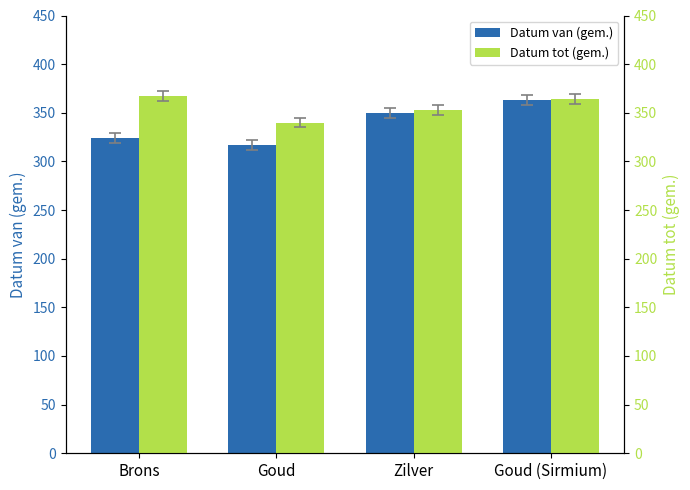

Rank the series by their maximum value, from lowest to highest.

Datum van (gem.), Datum tot (gem.)